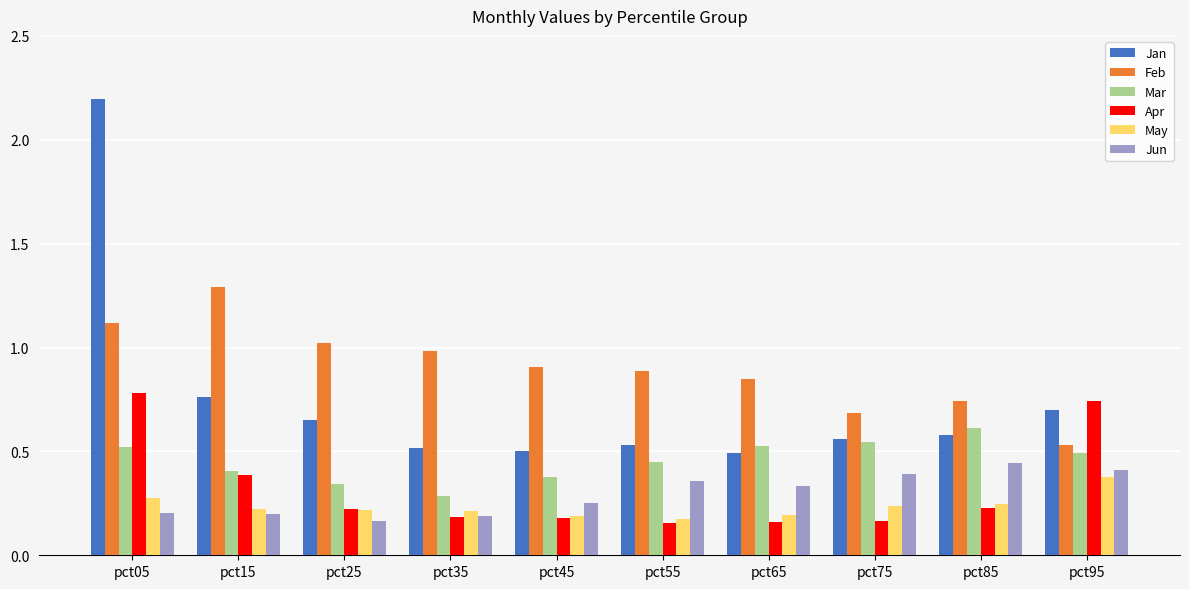

Which series has the largest total across all categories?

Feb